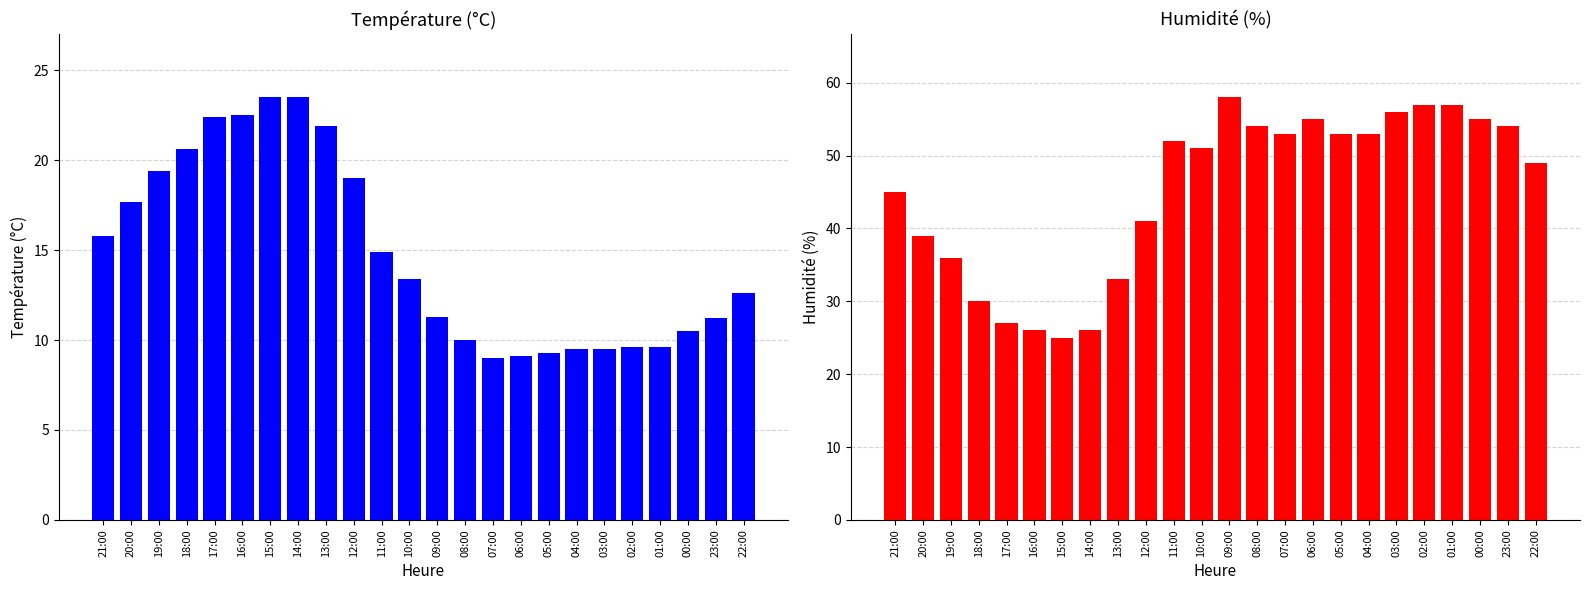

How many bars are there in total?

48